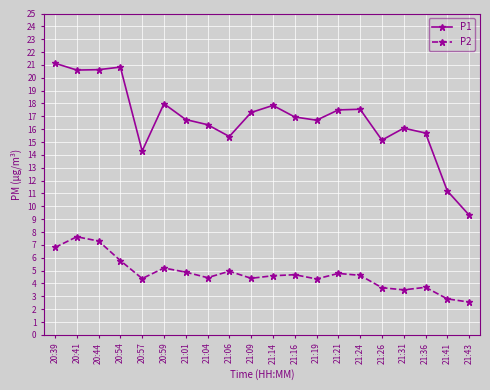

True or false: P2 has more than 1 points higher than both neighbors.

True